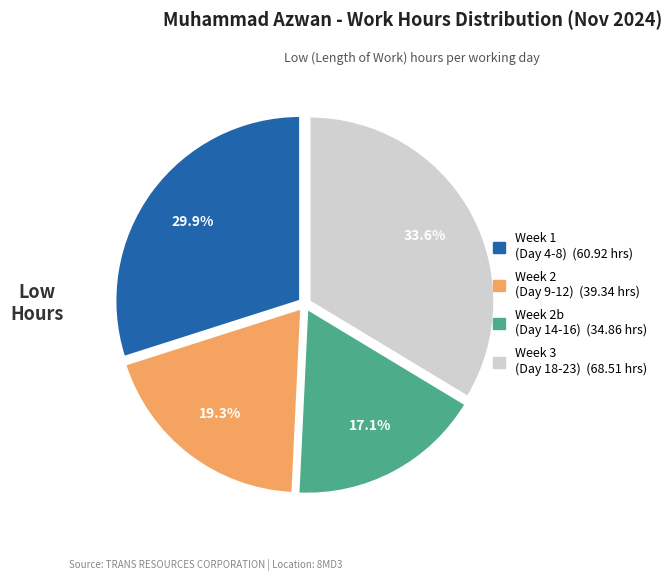

Is there any slice that represents more than half of the pie?

No